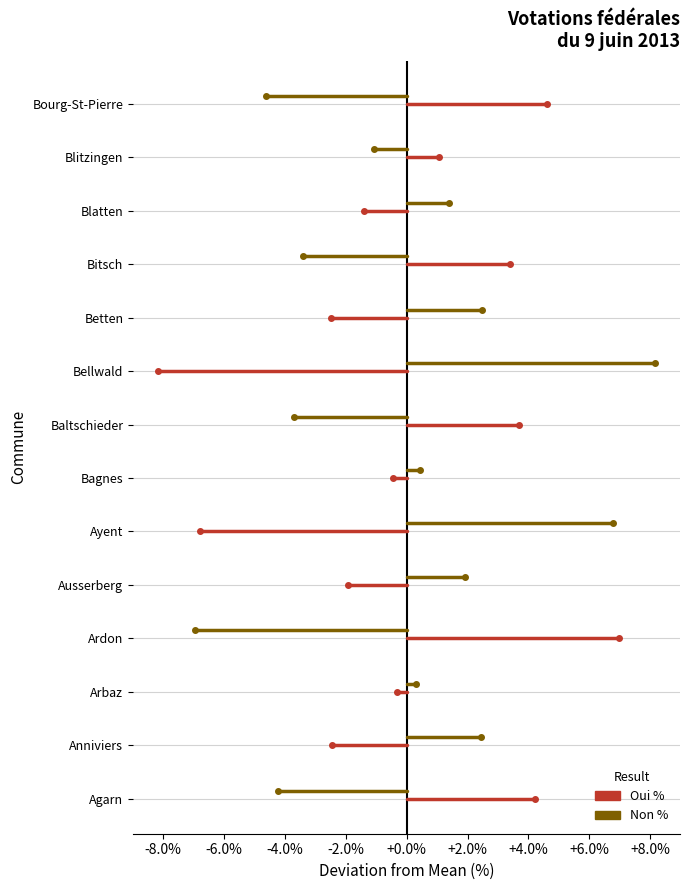

Rank the series by their maximum value, from lowest to highest.

Oui %, Non %